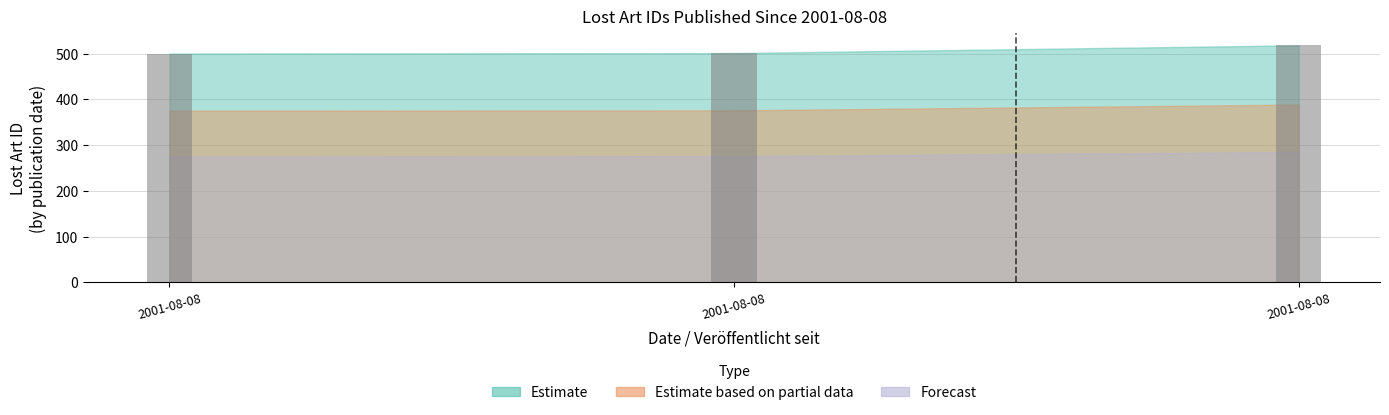

List the labels in order of value, largest first.

2001-08-08, 2001-08-08, 2001-08-08